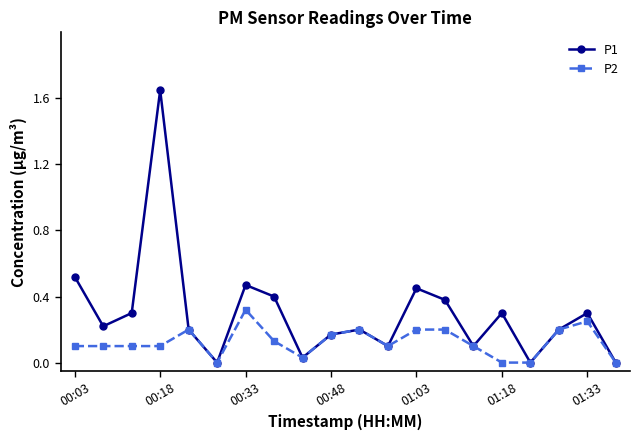

Which series has the widest spread of values?

P1